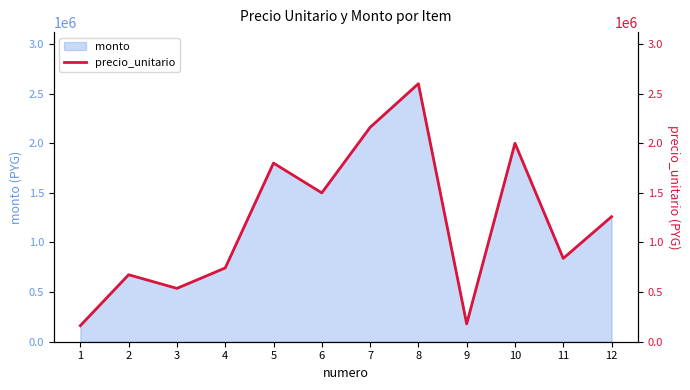

Where is the first local maximum?

2